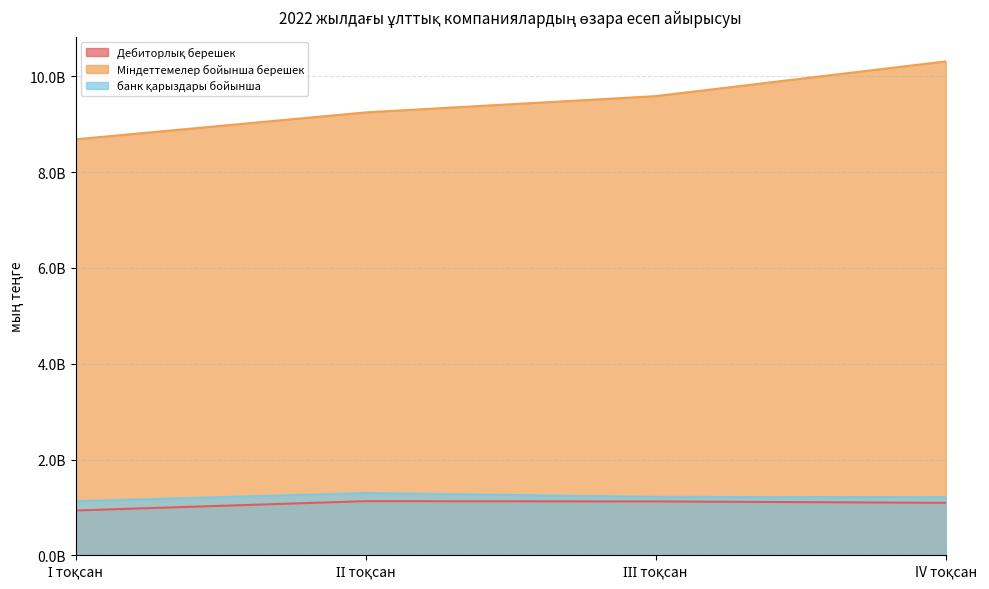

In банк қарыздары бойынша, how many points are higher than both neighbors (excluding endpoints)?

1